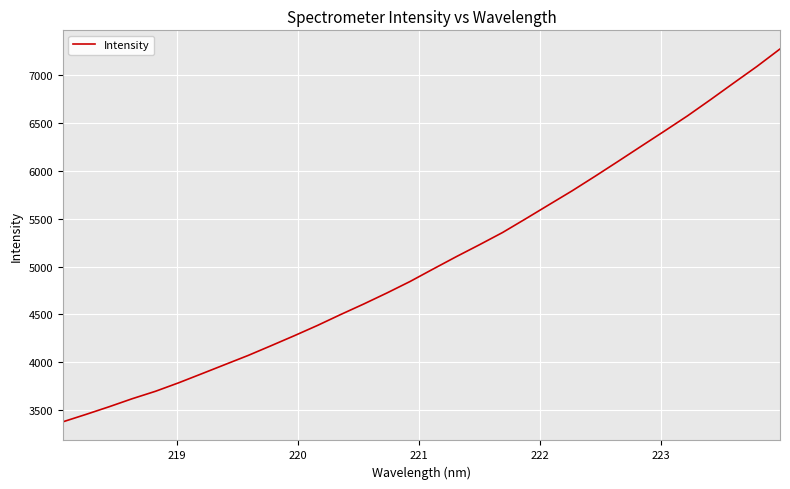

True or false: there are more than 1 points higher than both neighbors.

False